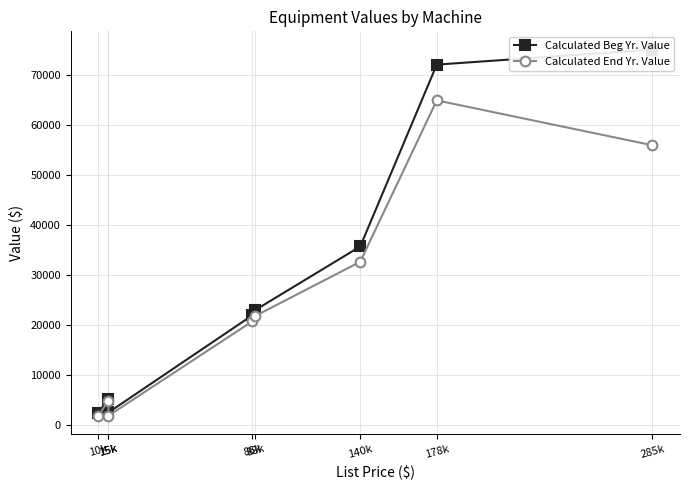

The value of Calculated End Yr. Value at 15k is 1779.8. True or false?

True